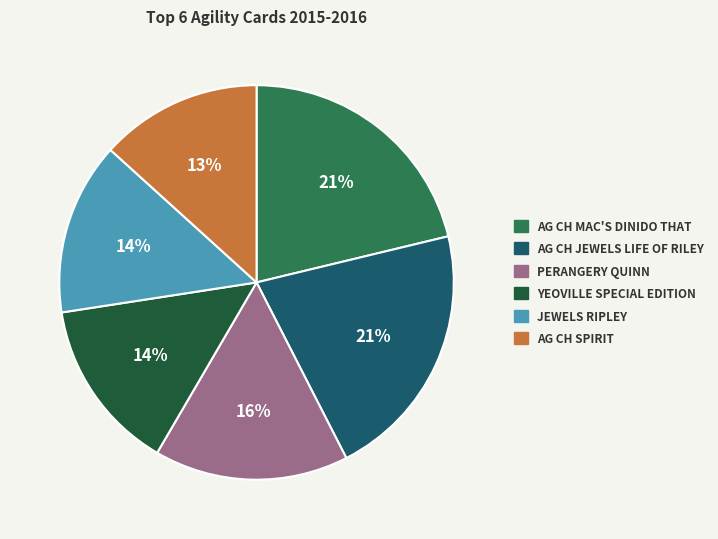

Does any single category account for the majority?

No